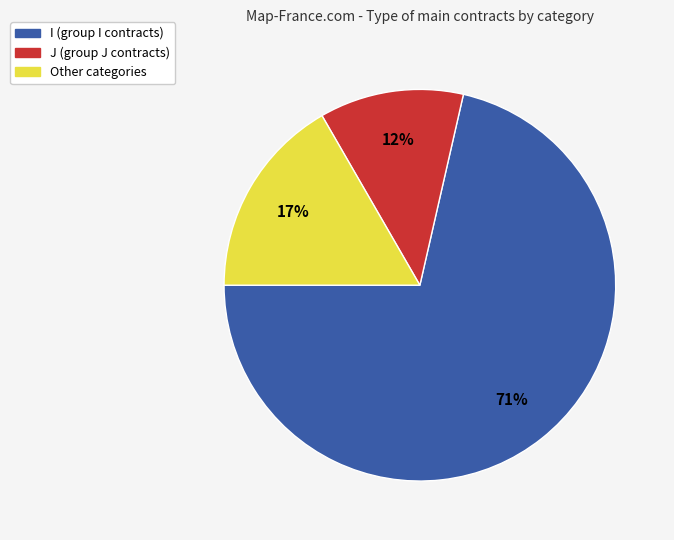

Which has a higher value, I or Other?

I